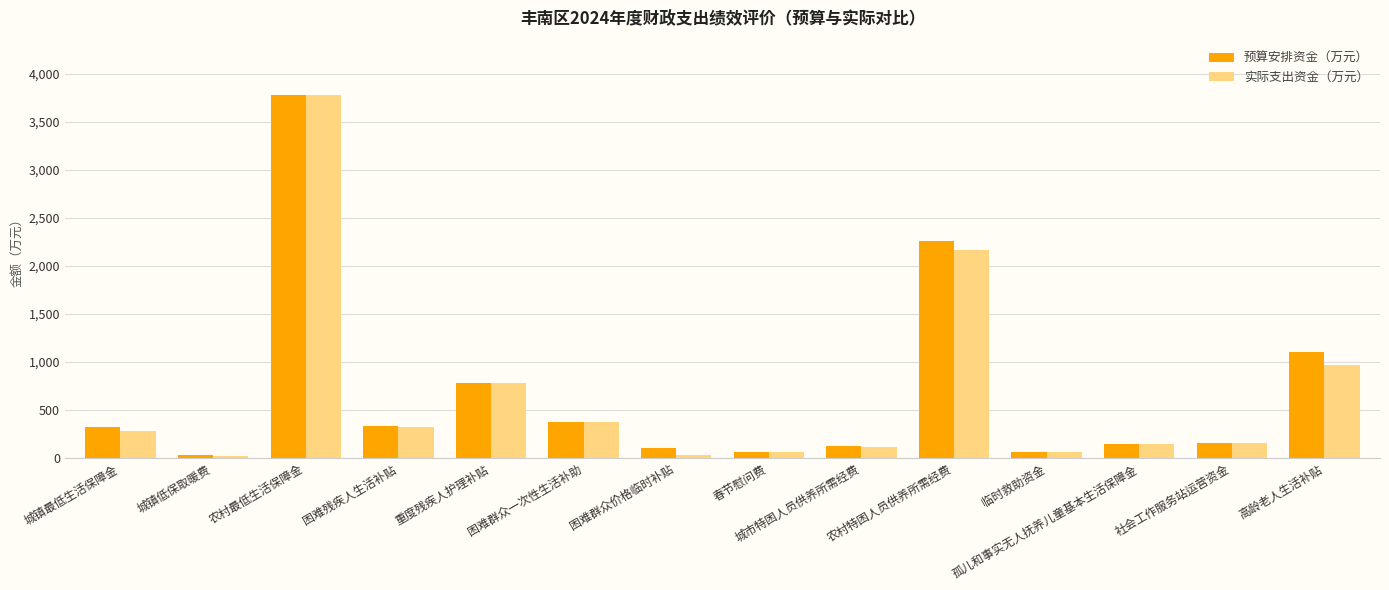

Which category has the highest value in the 预算安排资金（万元） series?

农村最低生活保障金